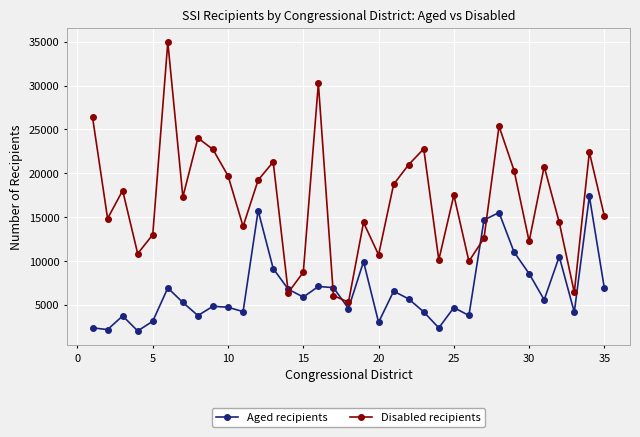

Count the number of categories in the chart.

35